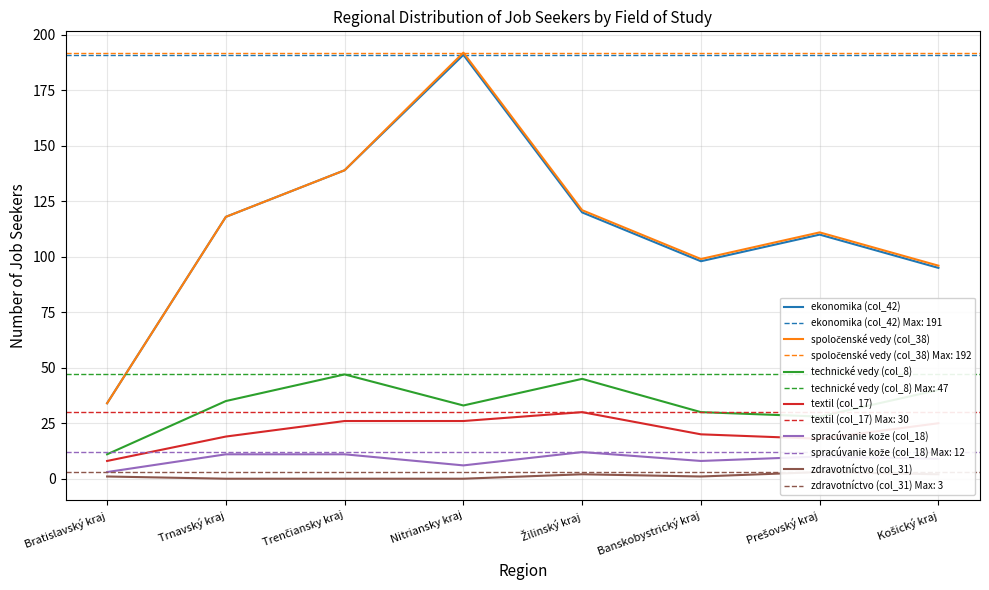

What is the difference between the maximum and minimum values in the zdravotníctvo (col_31) series?

3